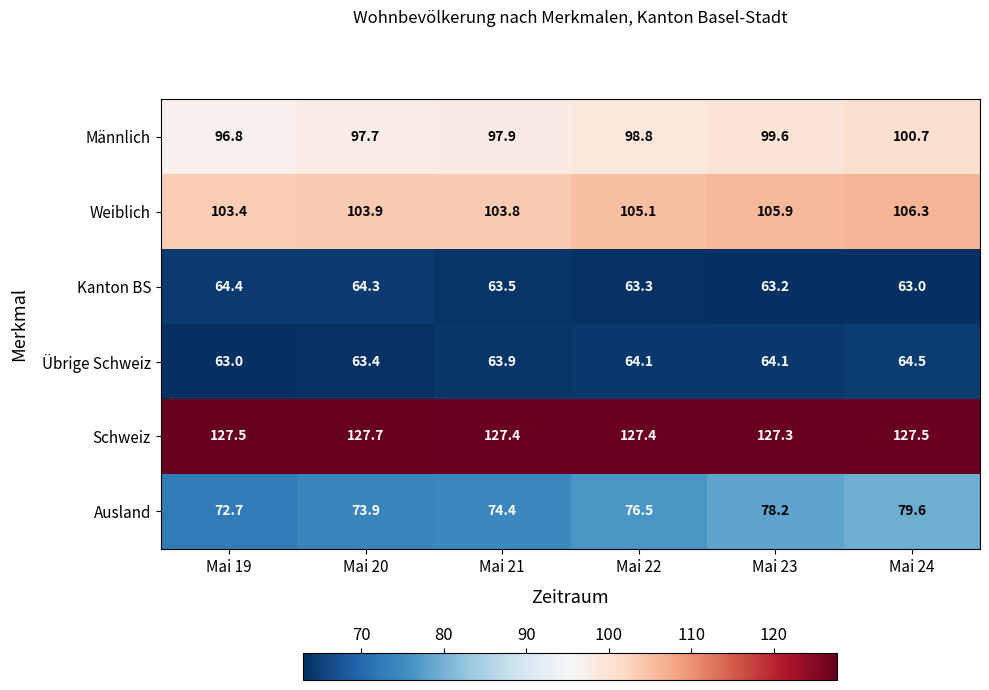

Between Mai 20 and Mai 22, which series saw the biggest shift?

Ausland